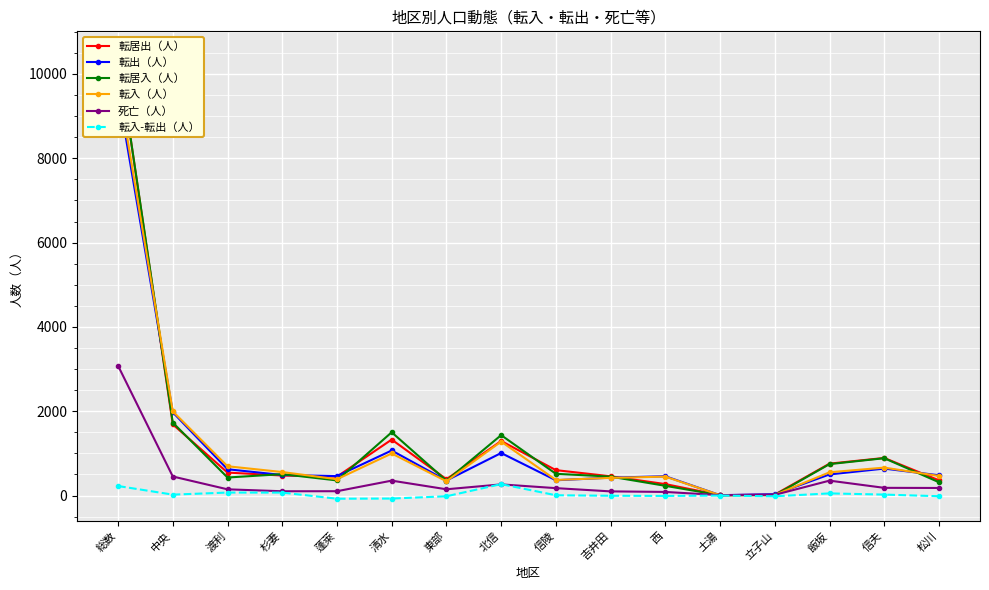

How many data points in 転入（人） are less than 552?

8